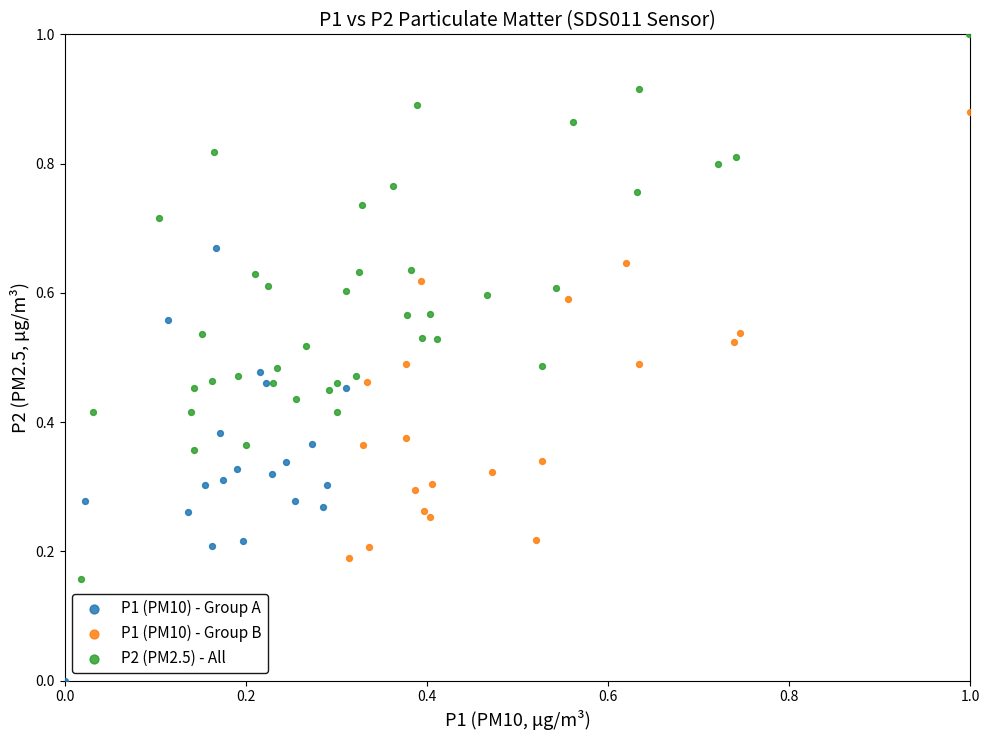

Which series has the largest Y range (max minus min)?

P2 (PM2.5) - All